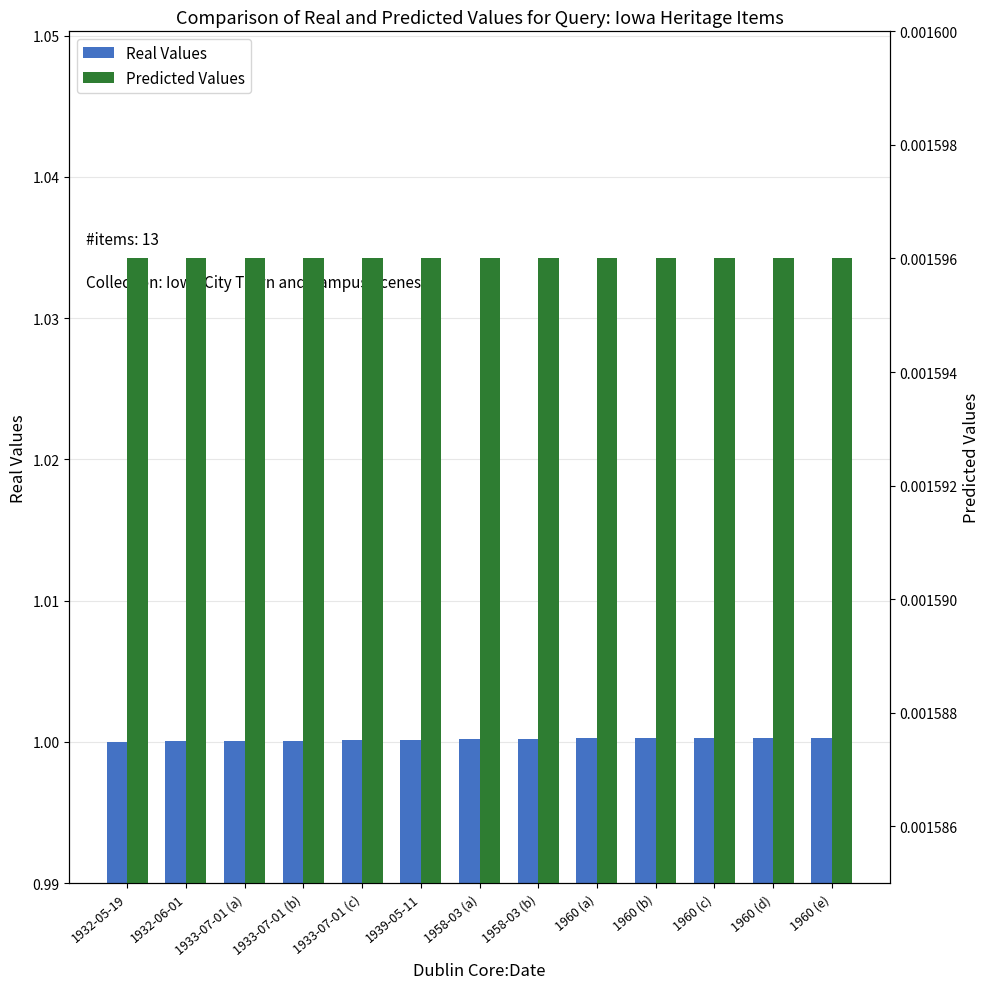

How many categories are shown in the chart?

13